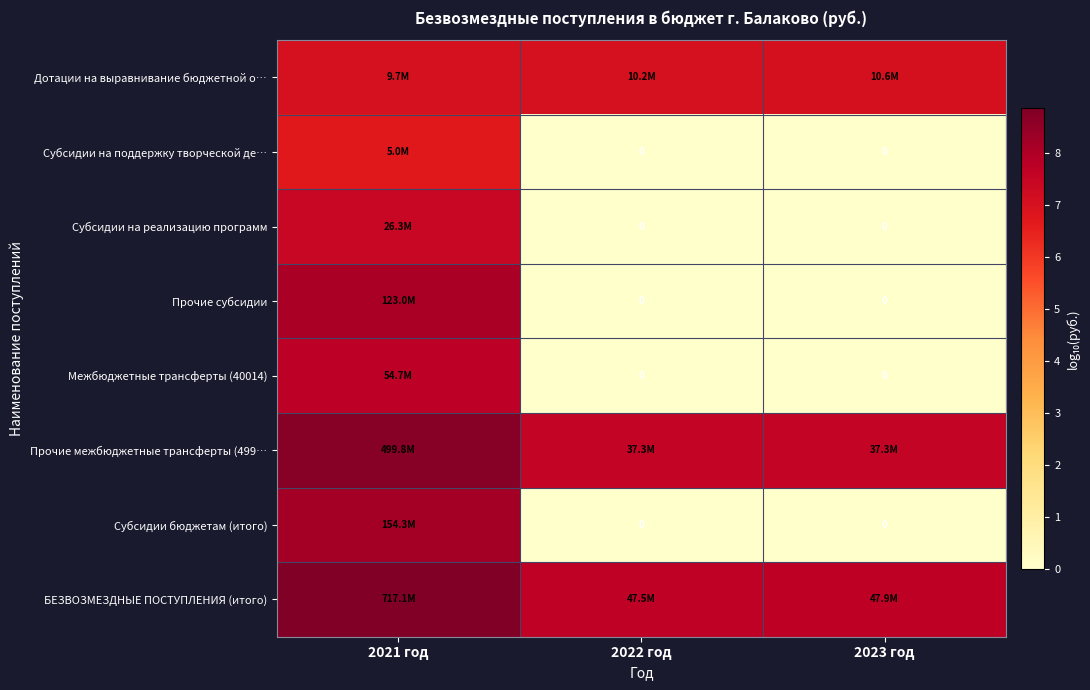

Is it true that Субсидии бюджетам (итого) equals 5.0 at 2022 год?

False